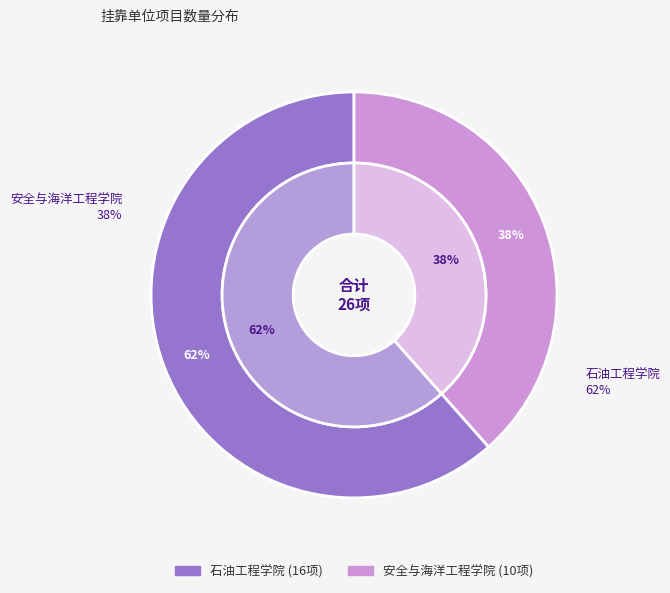

To the nearest percent, what is the average slice percentage?

50%